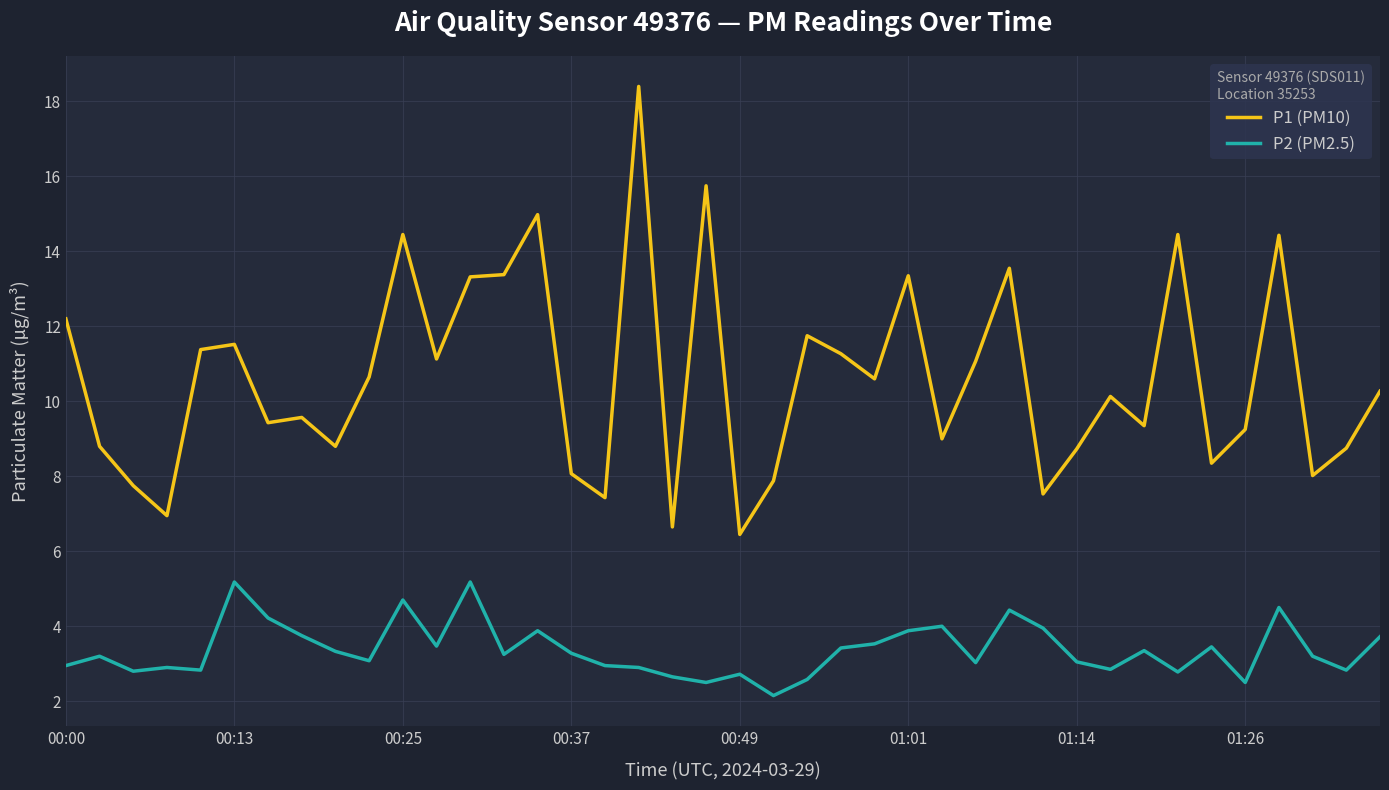

What is the maximum value shown in the chart?

18.4